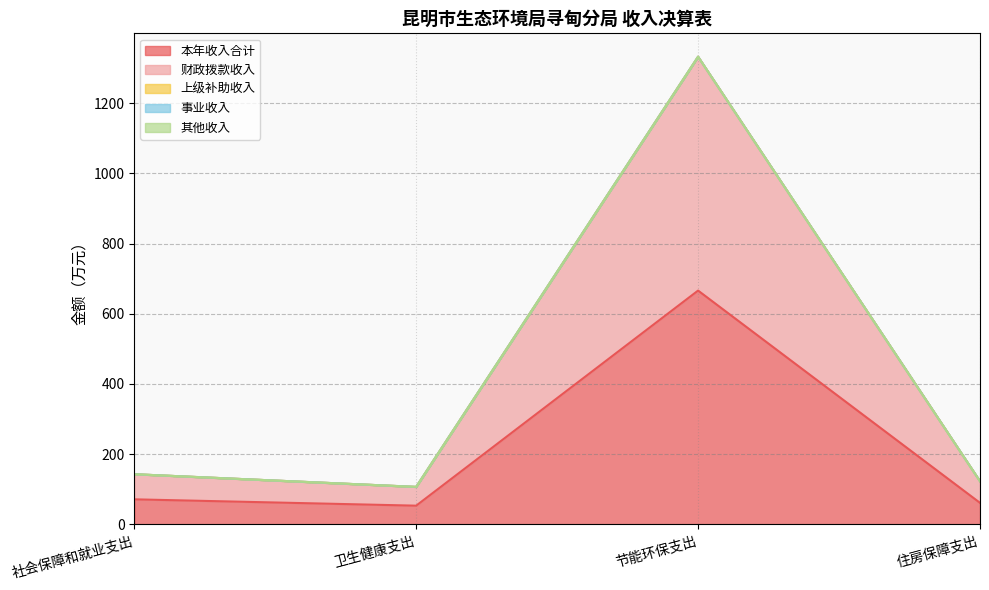

True or false: 上级补助收入 and 事业收入 cross at least once.

False